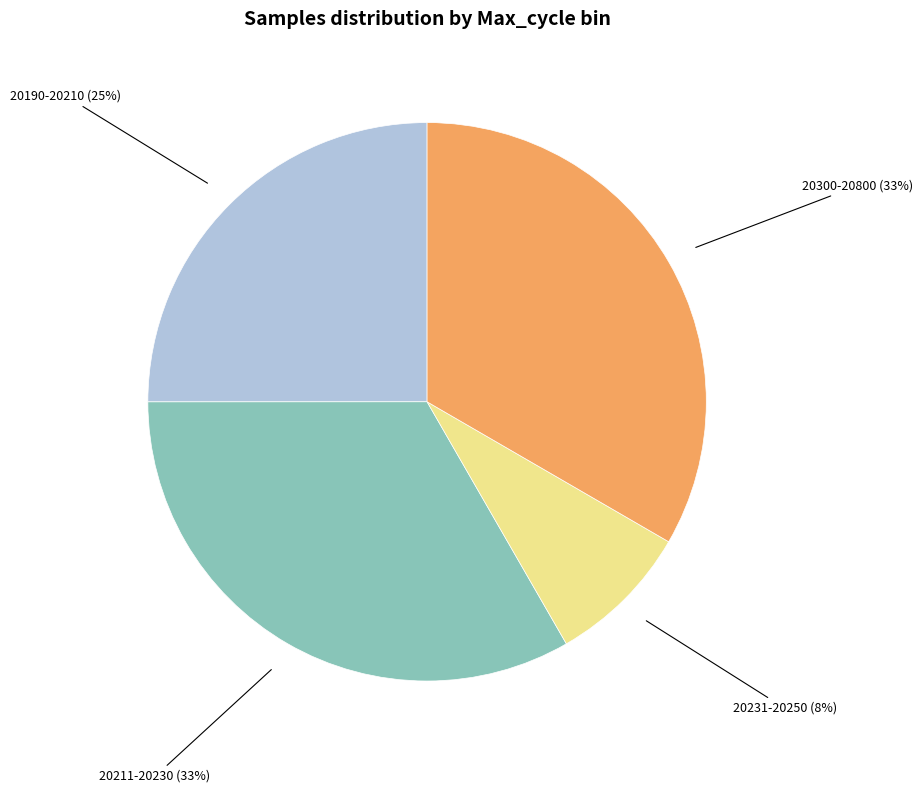

True or false: 20211-20230 accounts for 33% of the total.

True